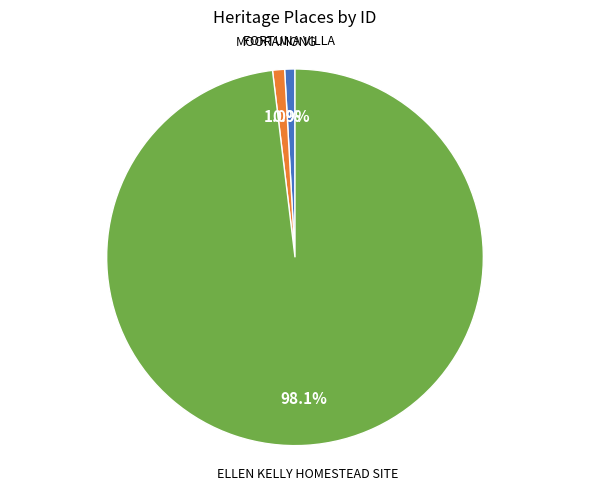

Is there a majority slice in this chart?

Yes